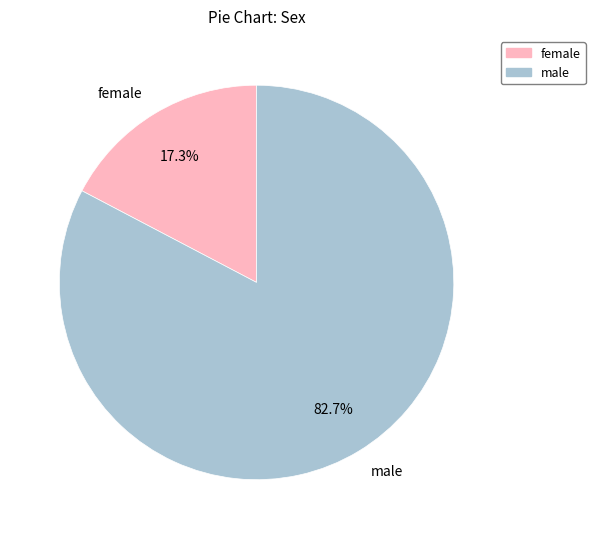

Between female and male, which is larger?

male